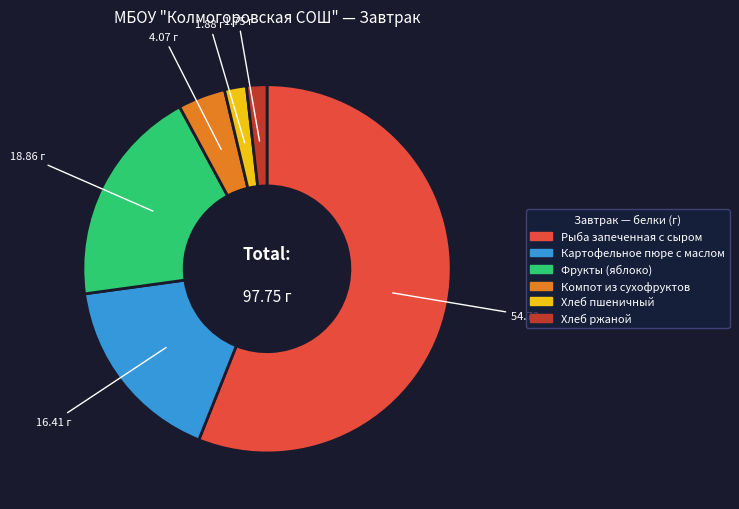

Which slice is the largest?

Рыба запеченная с сыром